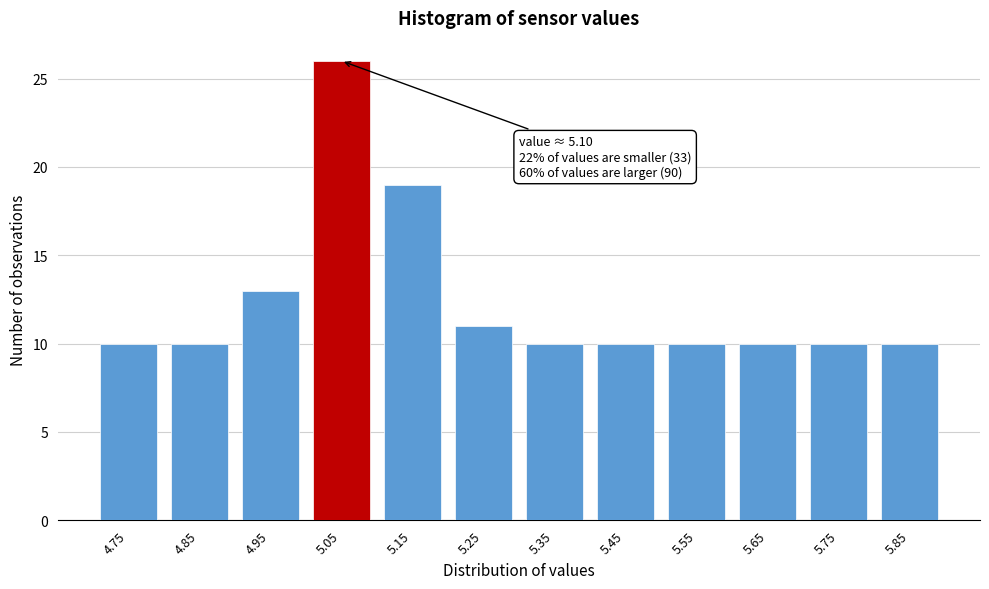

Reading right to left, extract all data points from this chart.

5.85=10	5.75=10	5.65=10	5.55=10	5.45=10	5.35=10	5.25=11	5.15=19	5.05=26	4.95=13	4.85=10	4.75=10